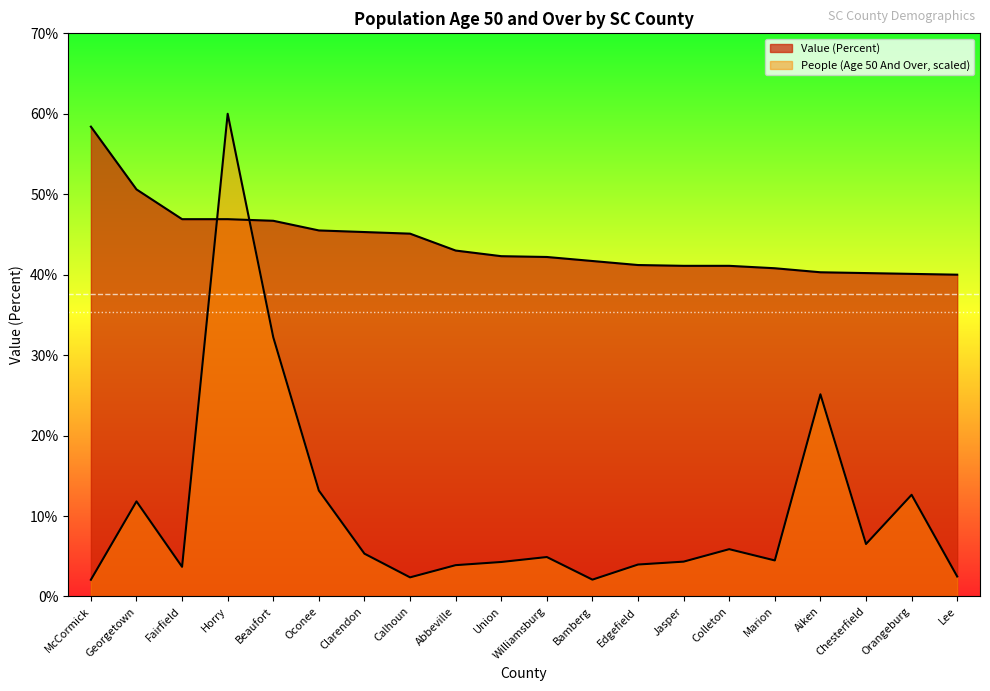

What is the approximate value of Value (Percent) at Georgetown?

50.6